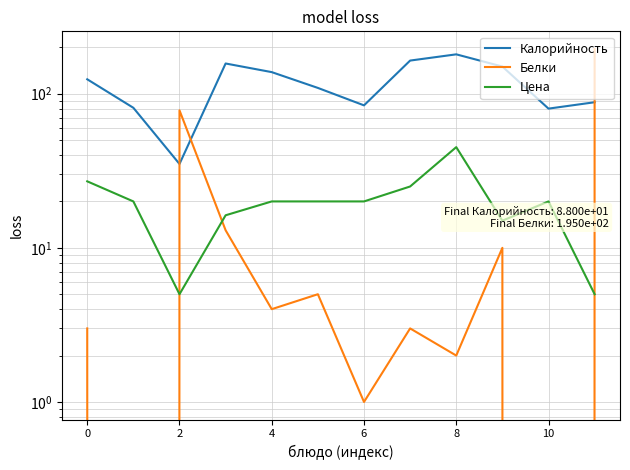

What is the lowest value of the Цена series?

5.0